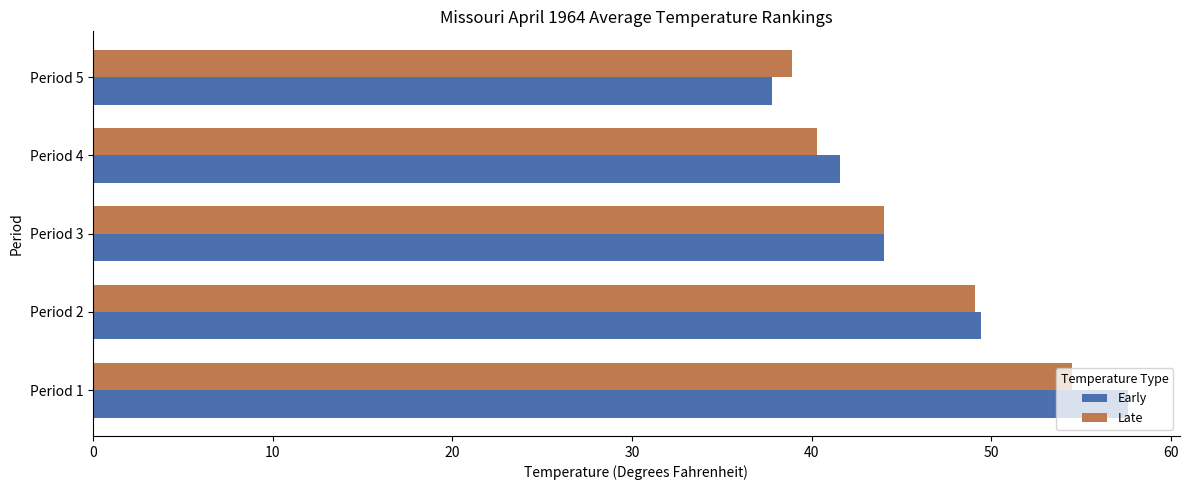

The Late series shows 49.1 at Period 2. True or false?

True